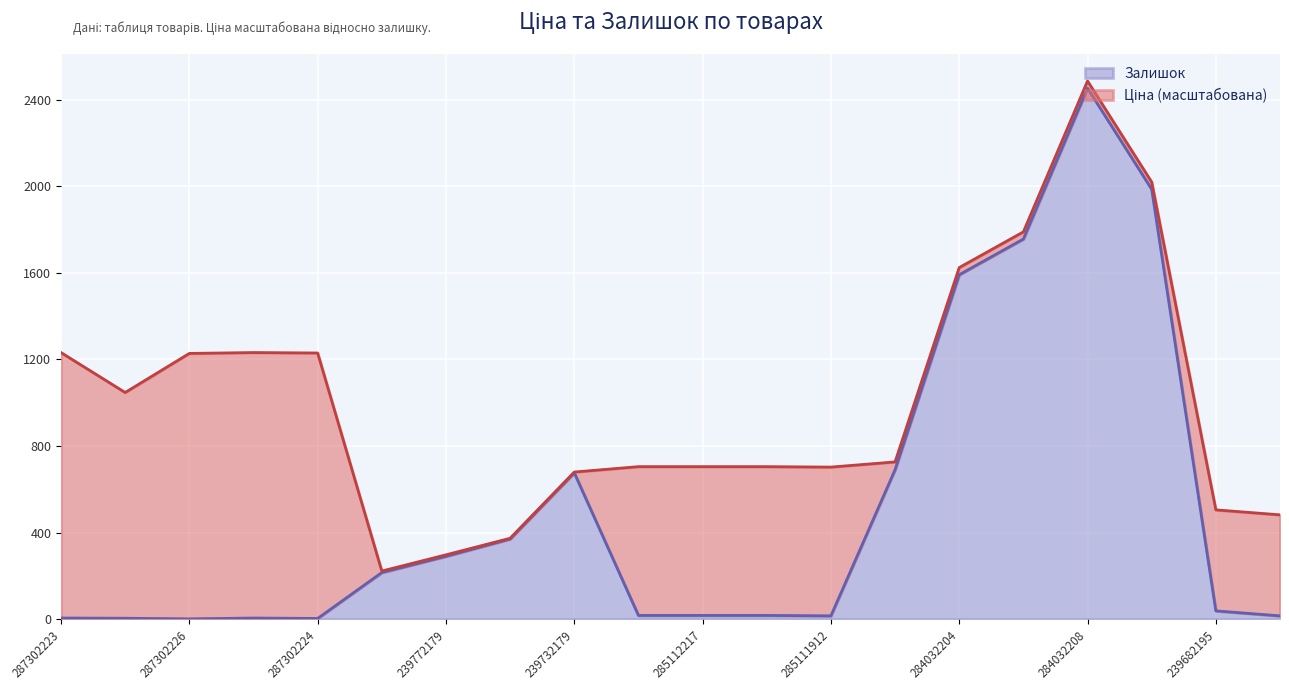

Does the chart display data point markers on the line(s)?

No